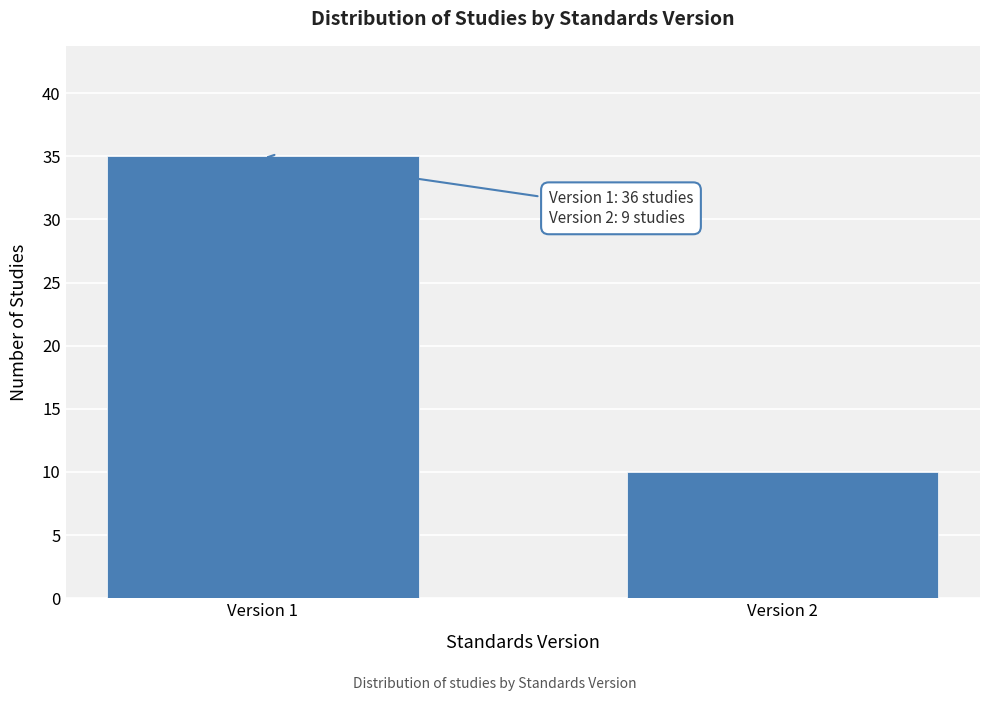

Reading left to right, transcribe all the data shown in this chart.

Version 1=35	Version 2=10